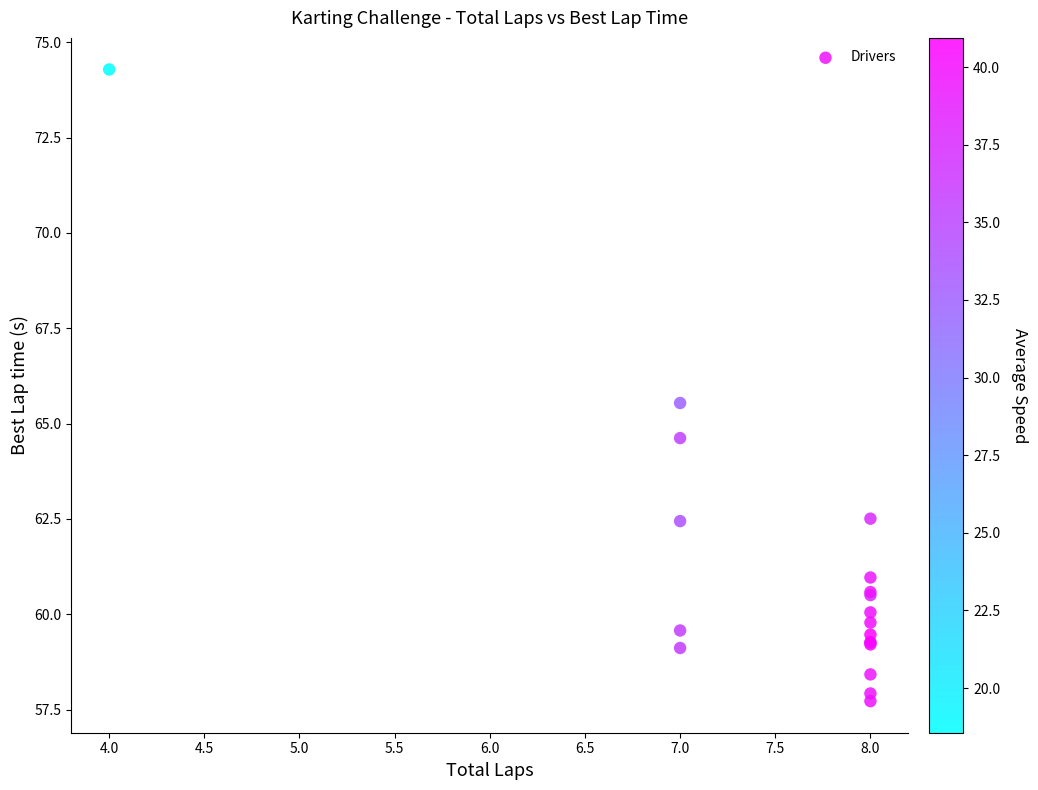

What Y value in the scatter plot is closest to 66?

65.5